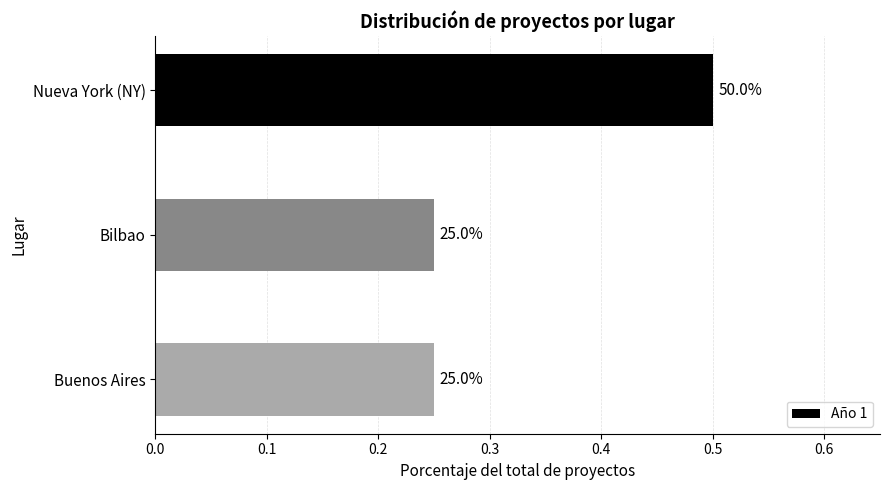

Are the bars horizontal?

Yes